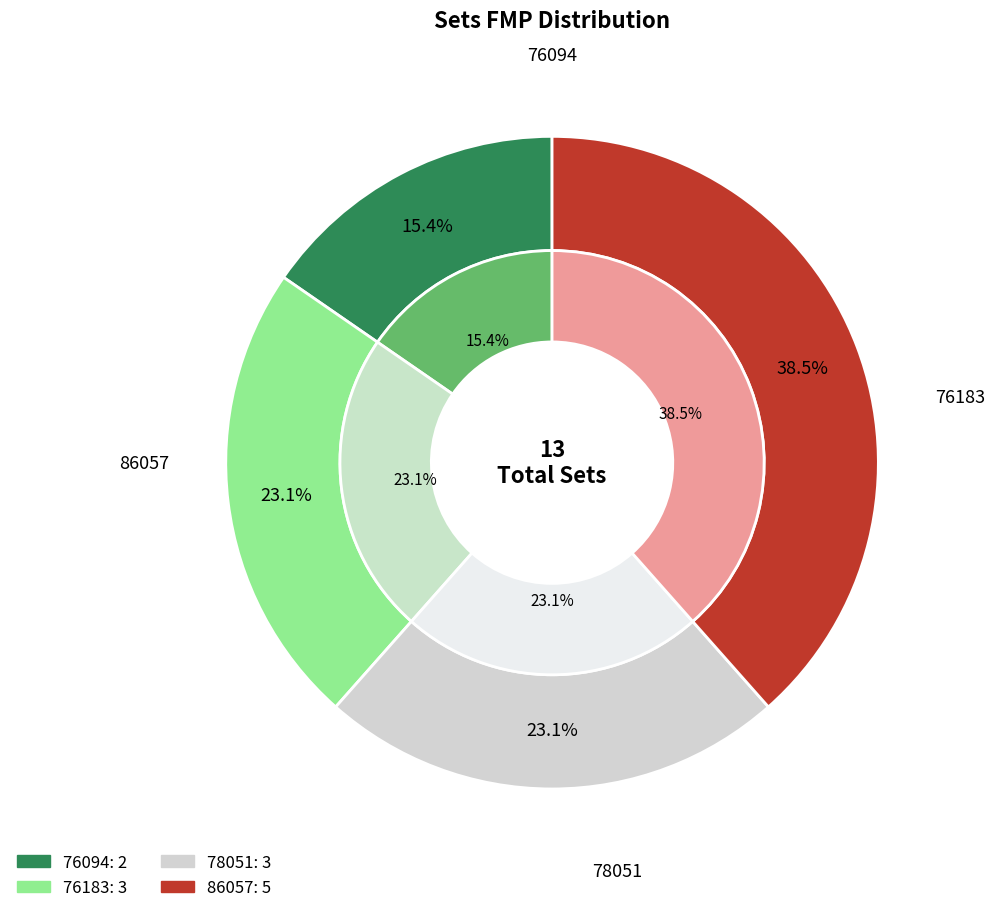

What is the ratio of the value at 76183 to the value at 78051?

1.0